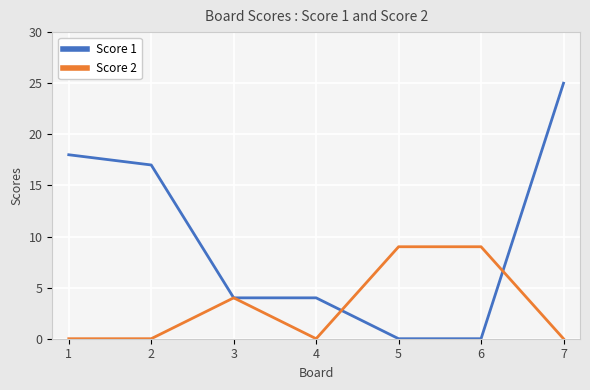

Rank the series by their average value, from lowest to highest.

Score 2, Score 1